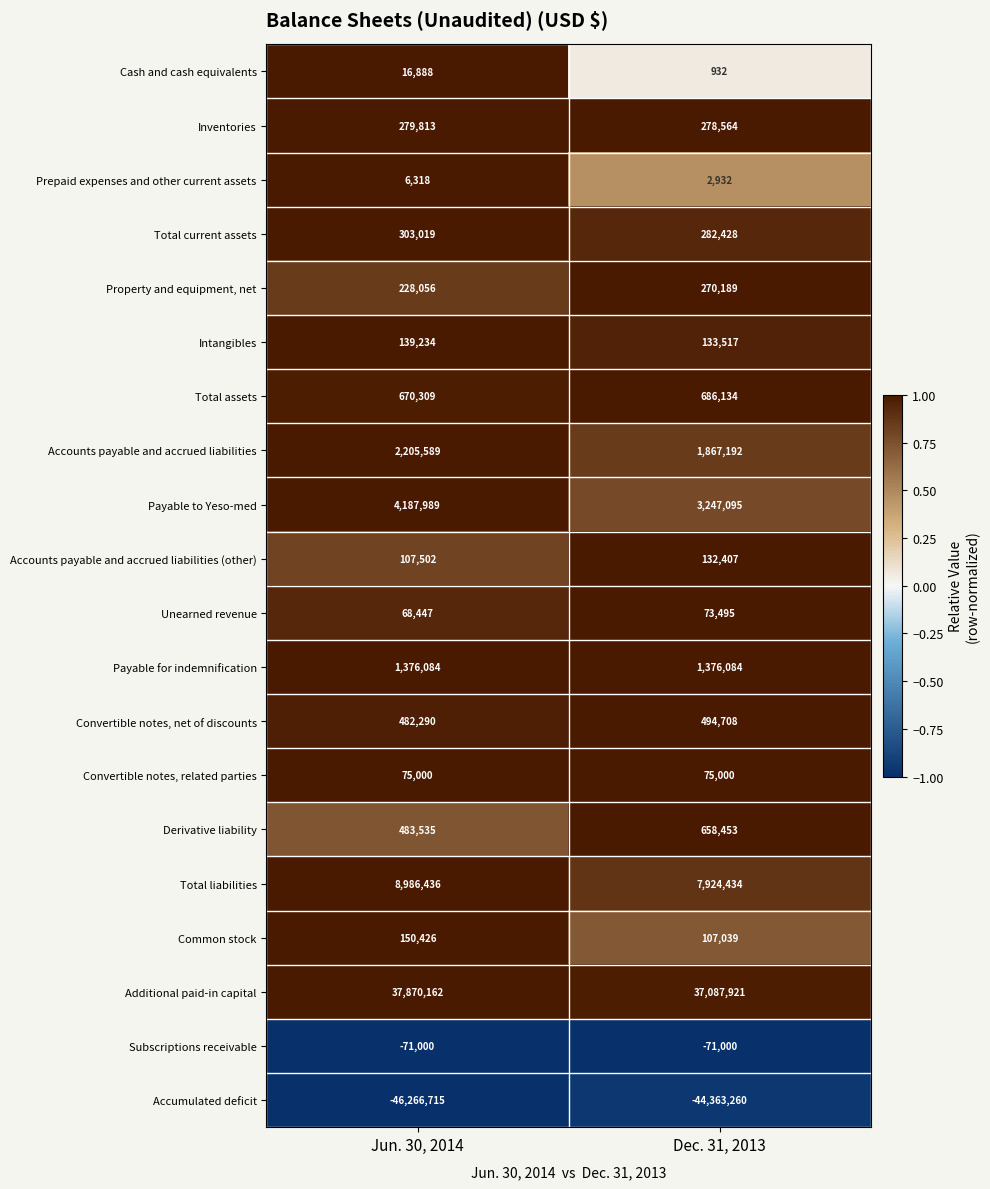

At which category does the chart reach its peak across all series?

Jun. 30, 2014